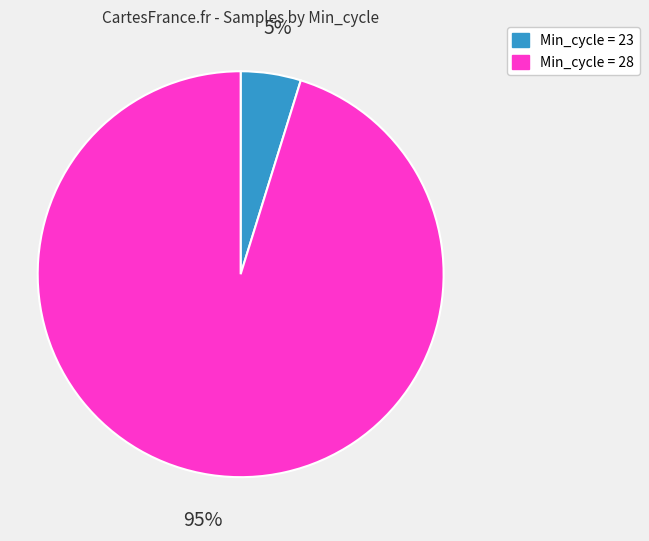

To the nearest percent, what is the average slice percentage?

50%